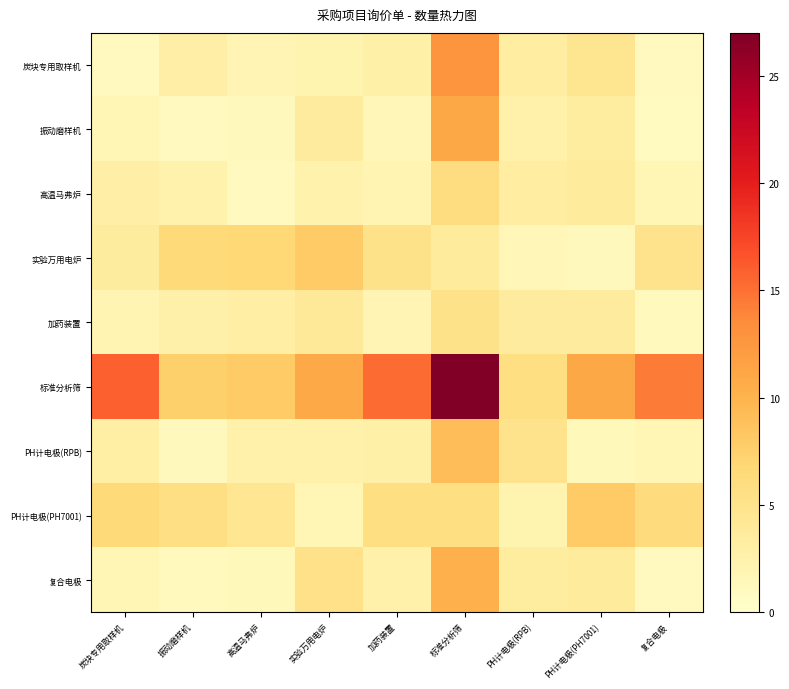

How many categories are shown in the chart?

9